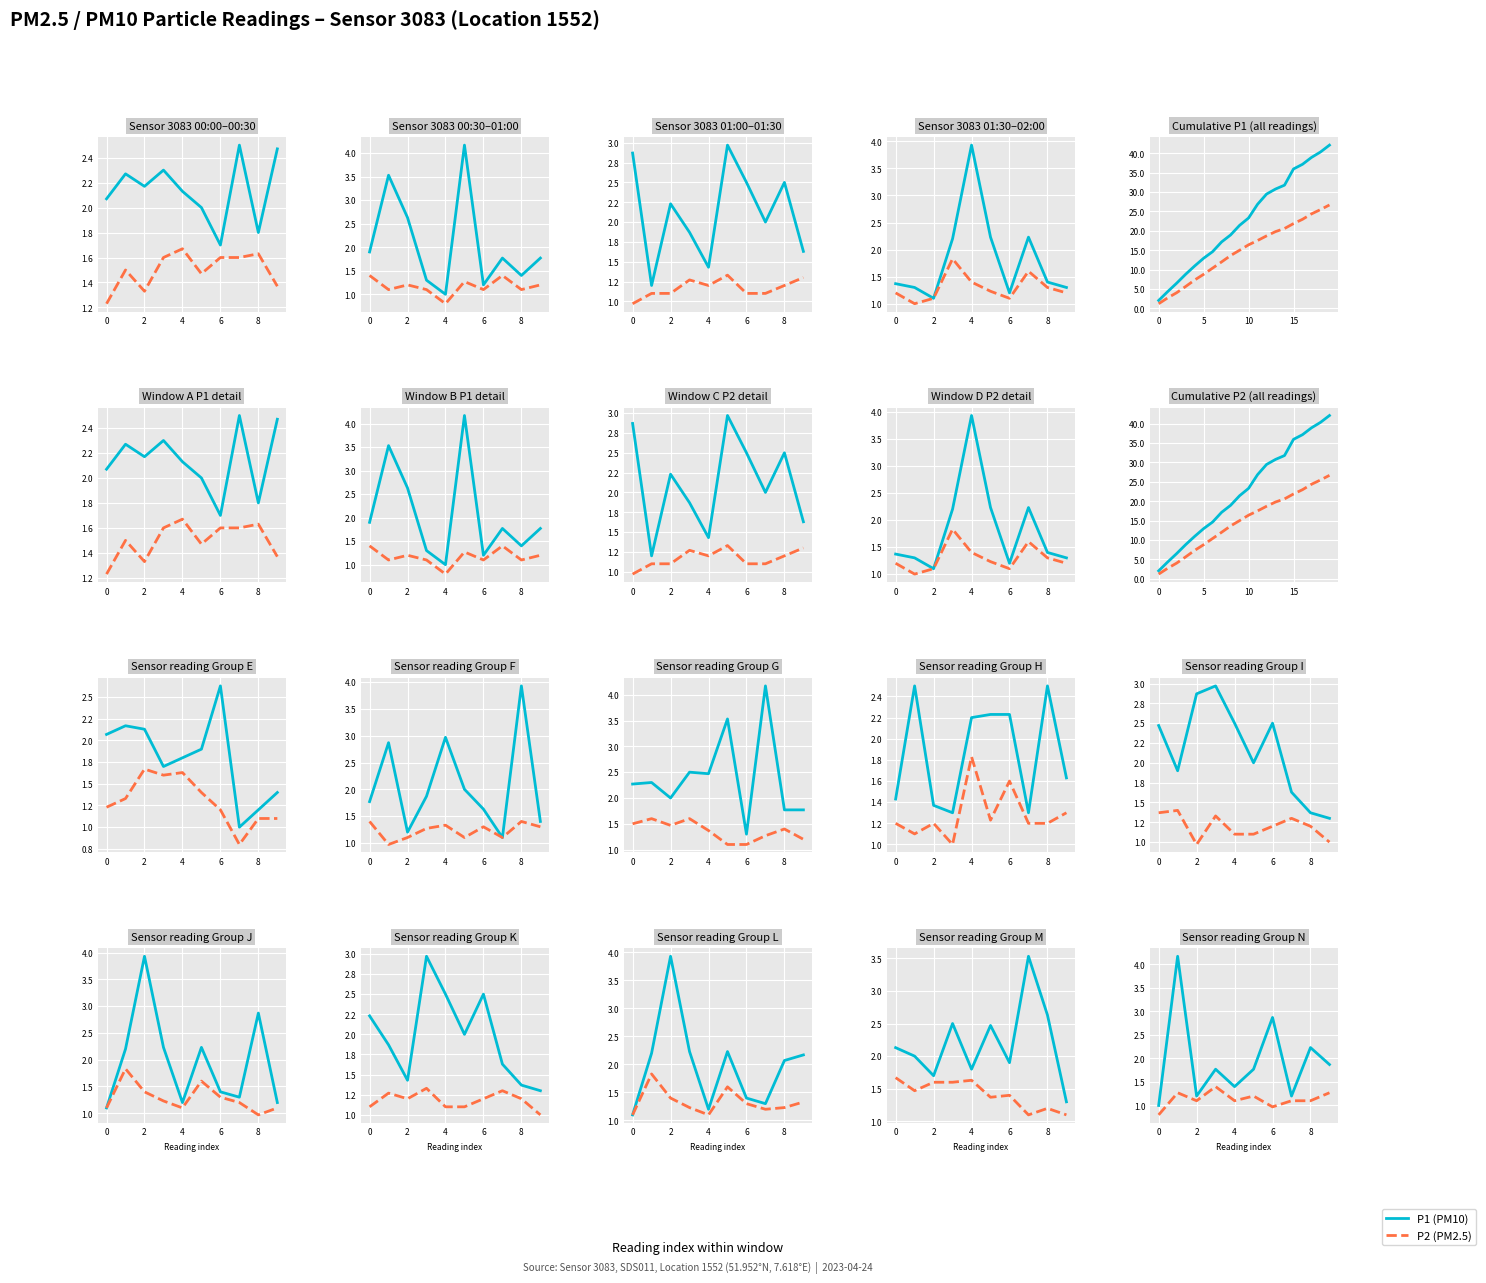

Reading right to left, transcribe all the data shown in this chart.

P1: 1.9	2.2	1.2	2.9	1.8	1.4	1.8	1.2	4.2	1.0
P2: 1.3	1.1	1.1	1.0	1.2	1.1	1.4	1.1	1.3	0.8